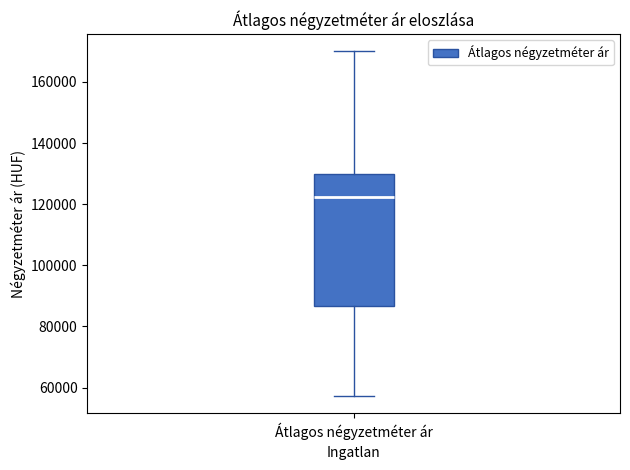

Read this box plot against the y-axis: the position of the median line, the range covered by the box, and the ends of both whiskers. The values are not printed on the chart, so give them approximately, as read against the axis.

median 122000, box 86000 to 130000, whiskers 58000 to 170000